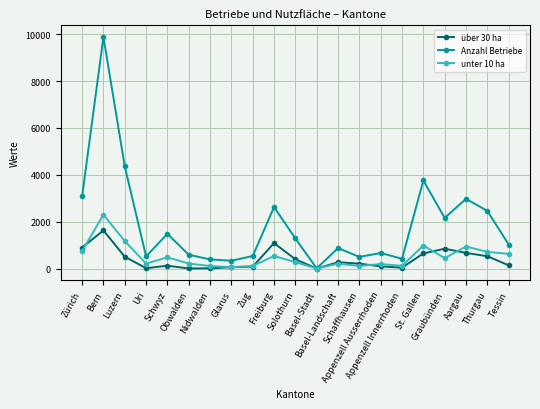

Rank the series at Nidwalden from highest to lowest value.

Anzahl Betriebe, unter 10 ha, über 30 ha